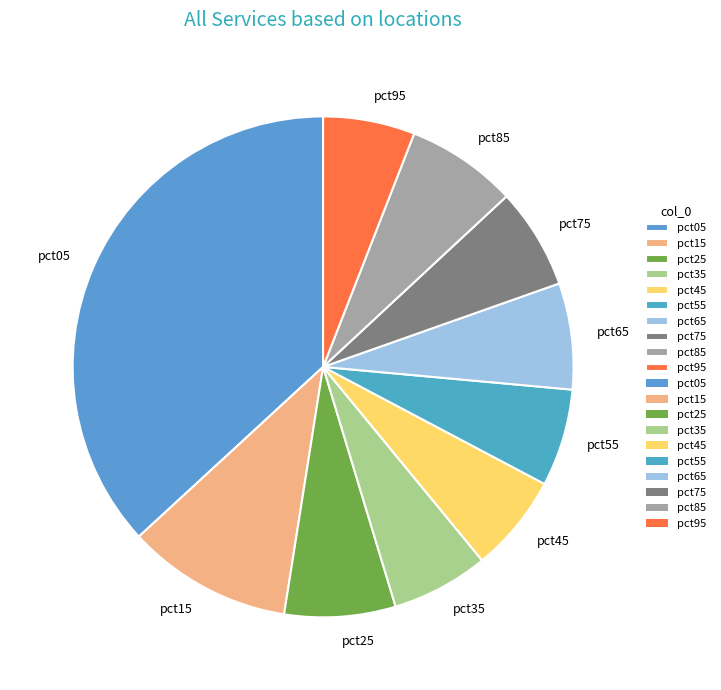

Does pct25 account for over 50% of the chart?

No